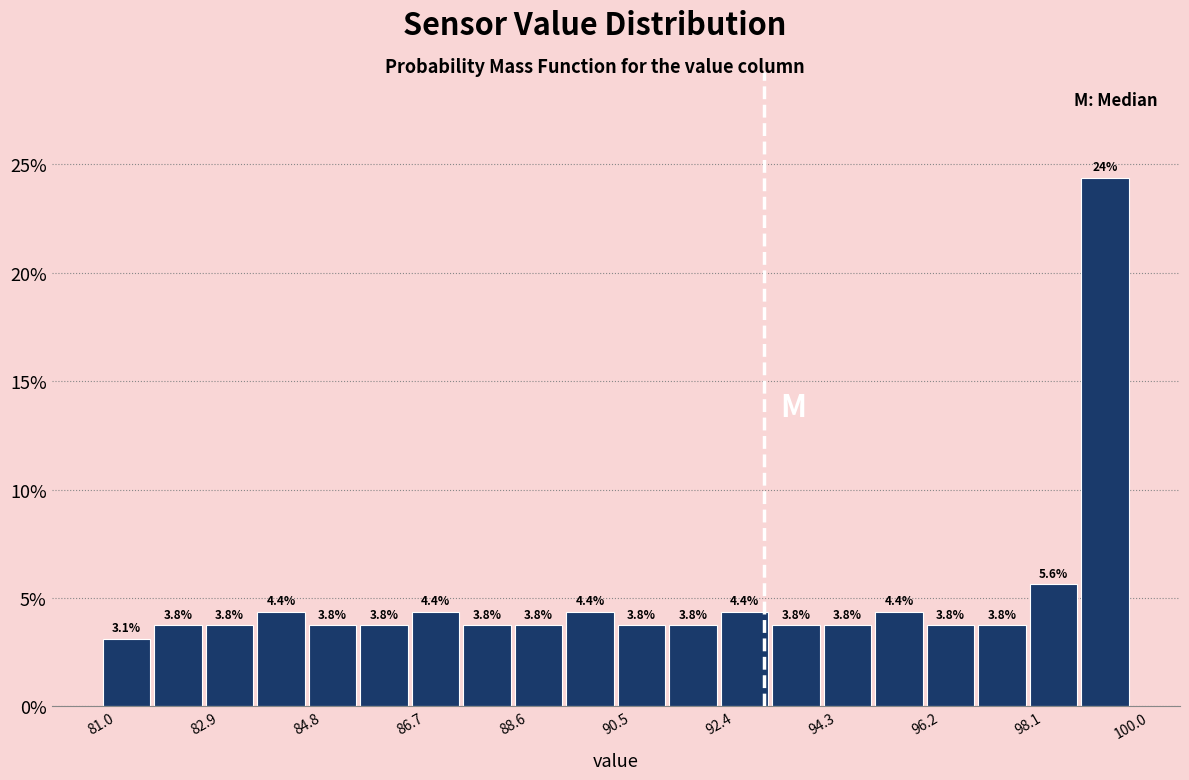

Over which range of the x-axis is the bar tallest?

99.05 to 100.00